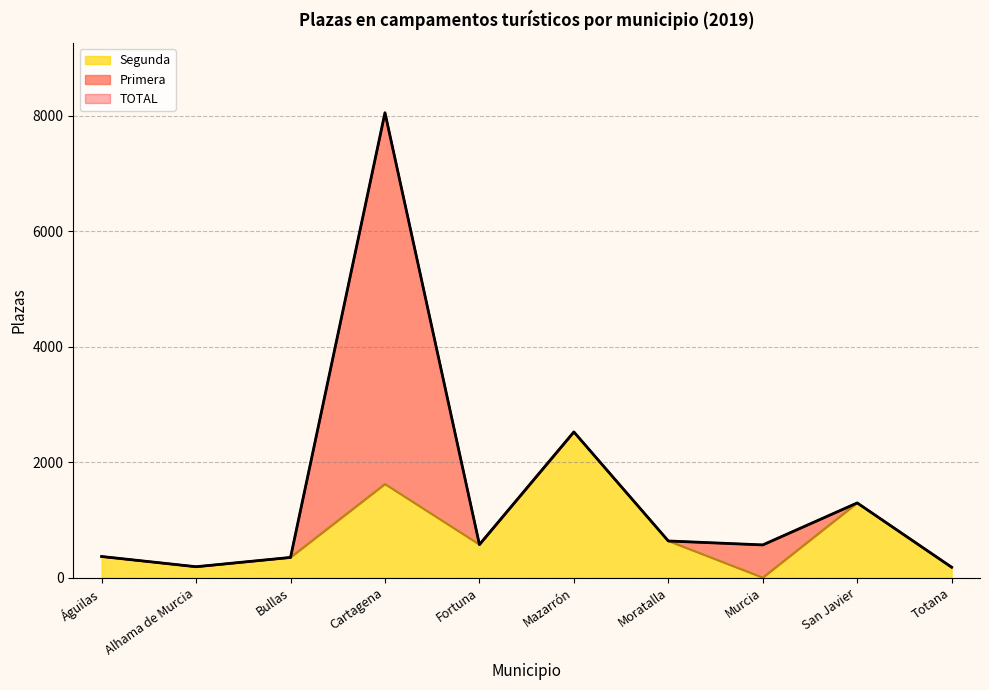

The Segunda series shows 366 at Águilas. True or false?

True